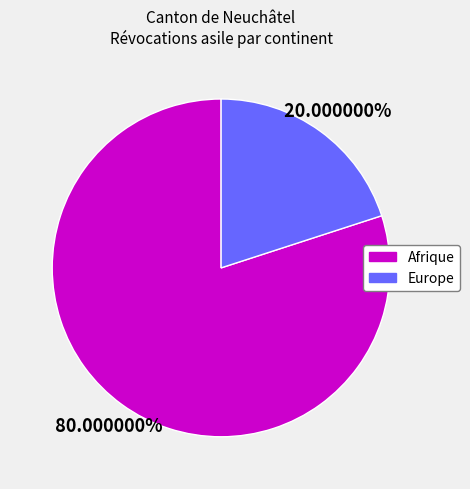

To the nearest percent, what is the average slice percentage?

50%